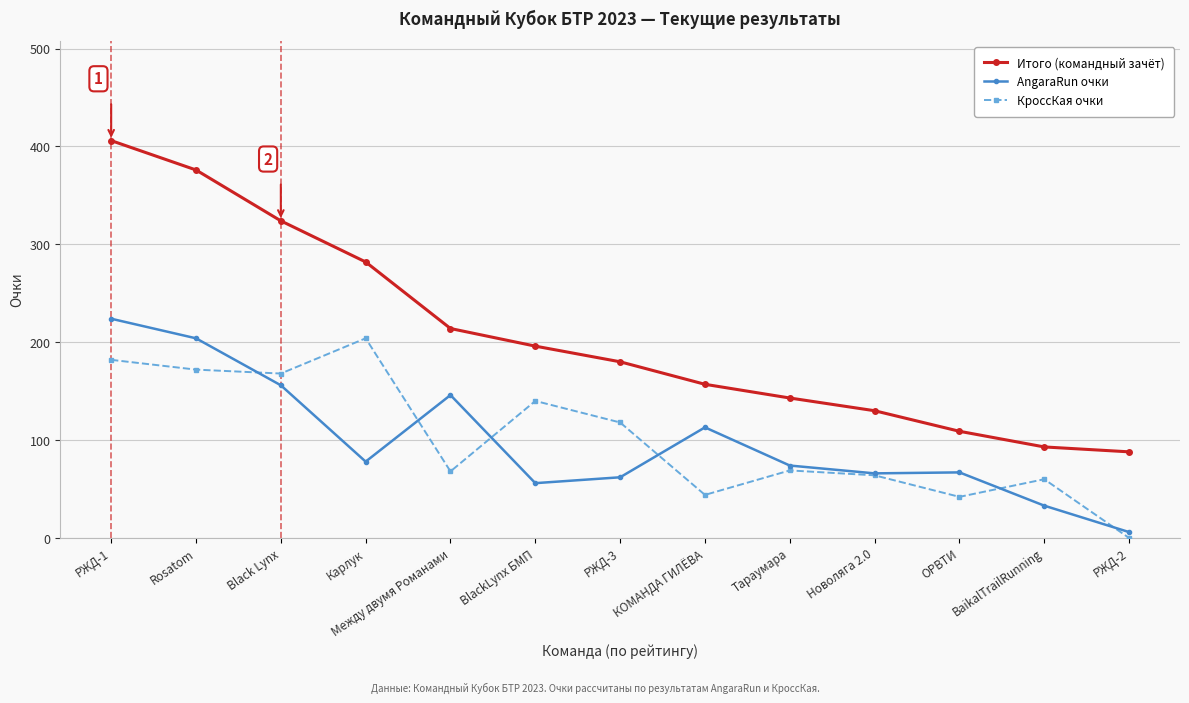

What is the difference between the КроссКая очки values at РЖД-2 and BlackLynx БМП?

140